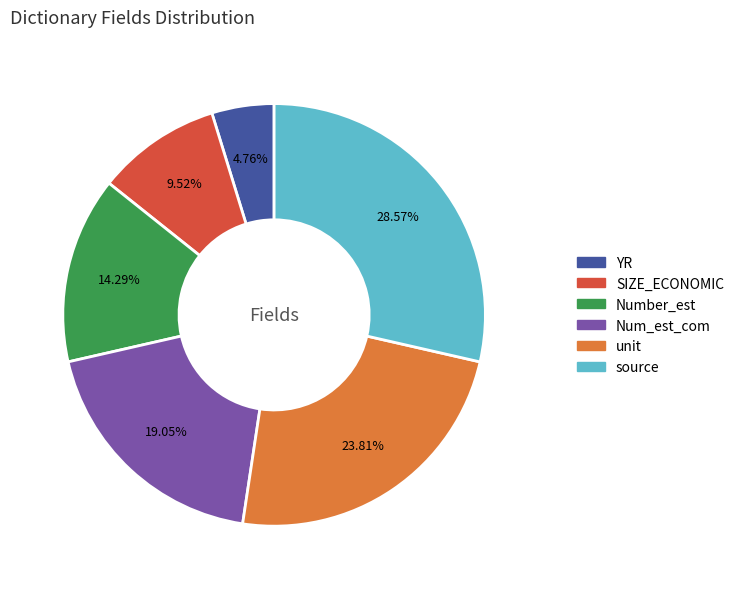

Is there a majority slice in this chart?

No